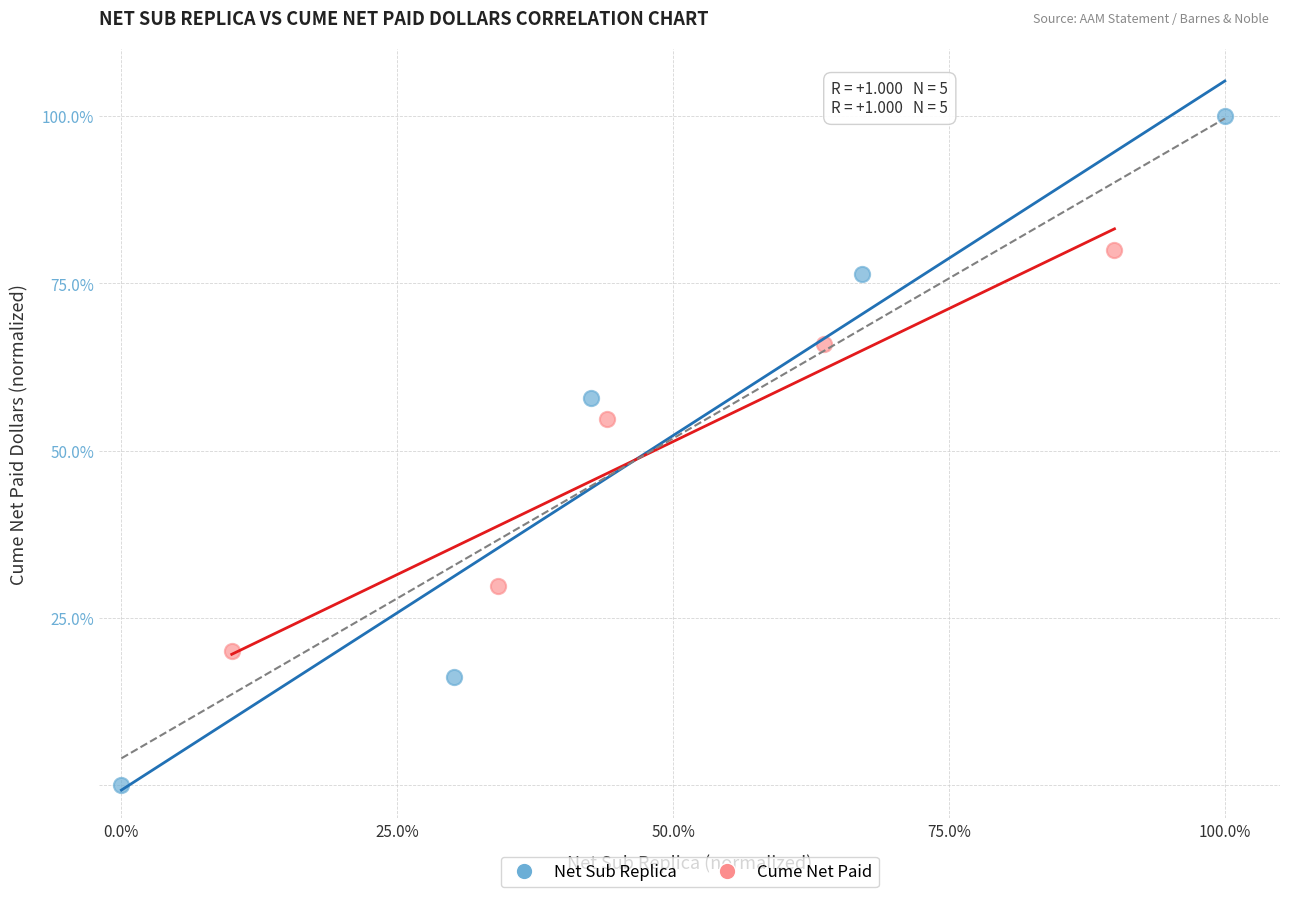

Which series contains the lowest Y value?

Net Sub Replica